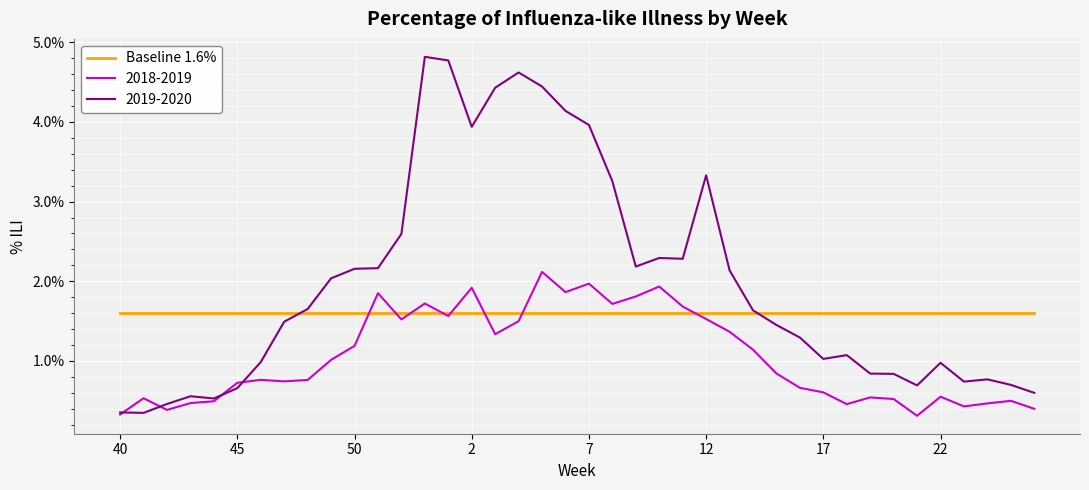

Which series has the largest total across all categories?

2019-2020